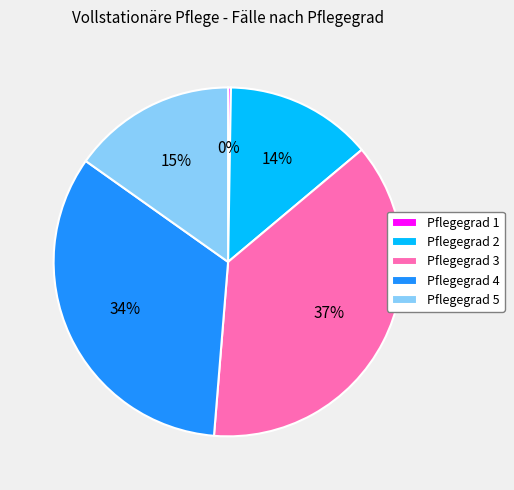

The Pflegegrad 2 slice represents 1% of the pie. True or false?

False